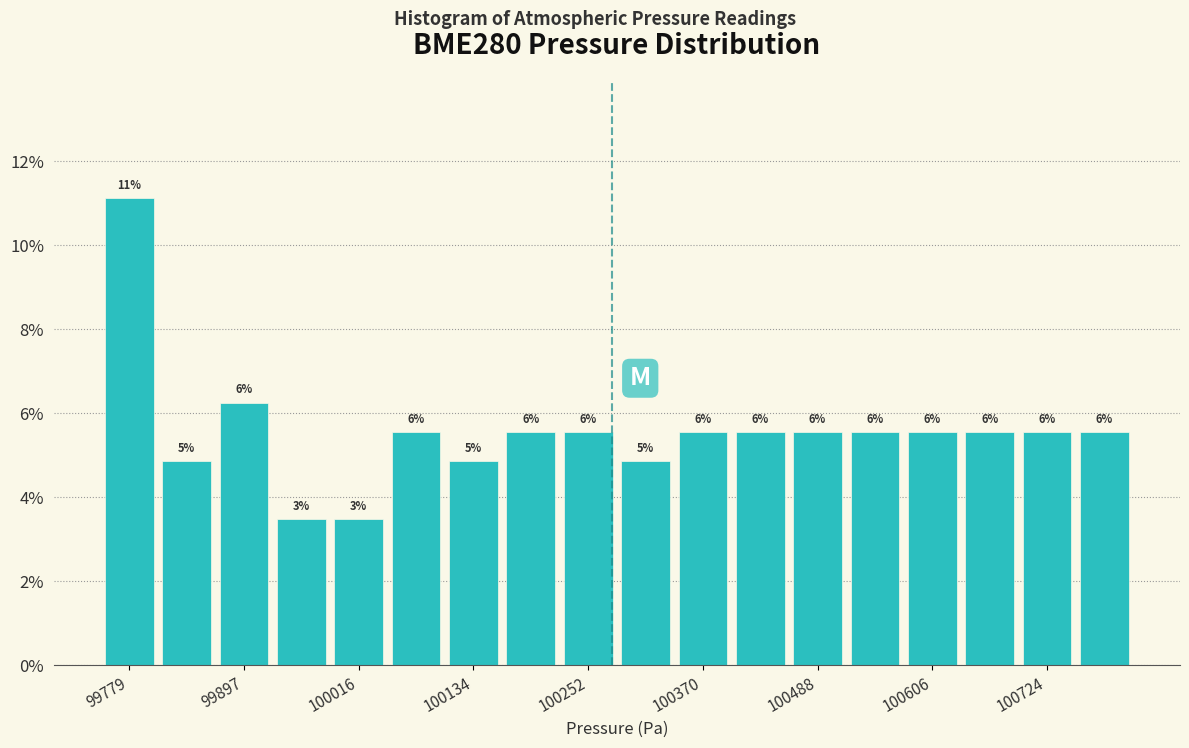

Around what value on the x-axis is the tallest bar? Give the approximate position of its centre, as read against the axis.

99780